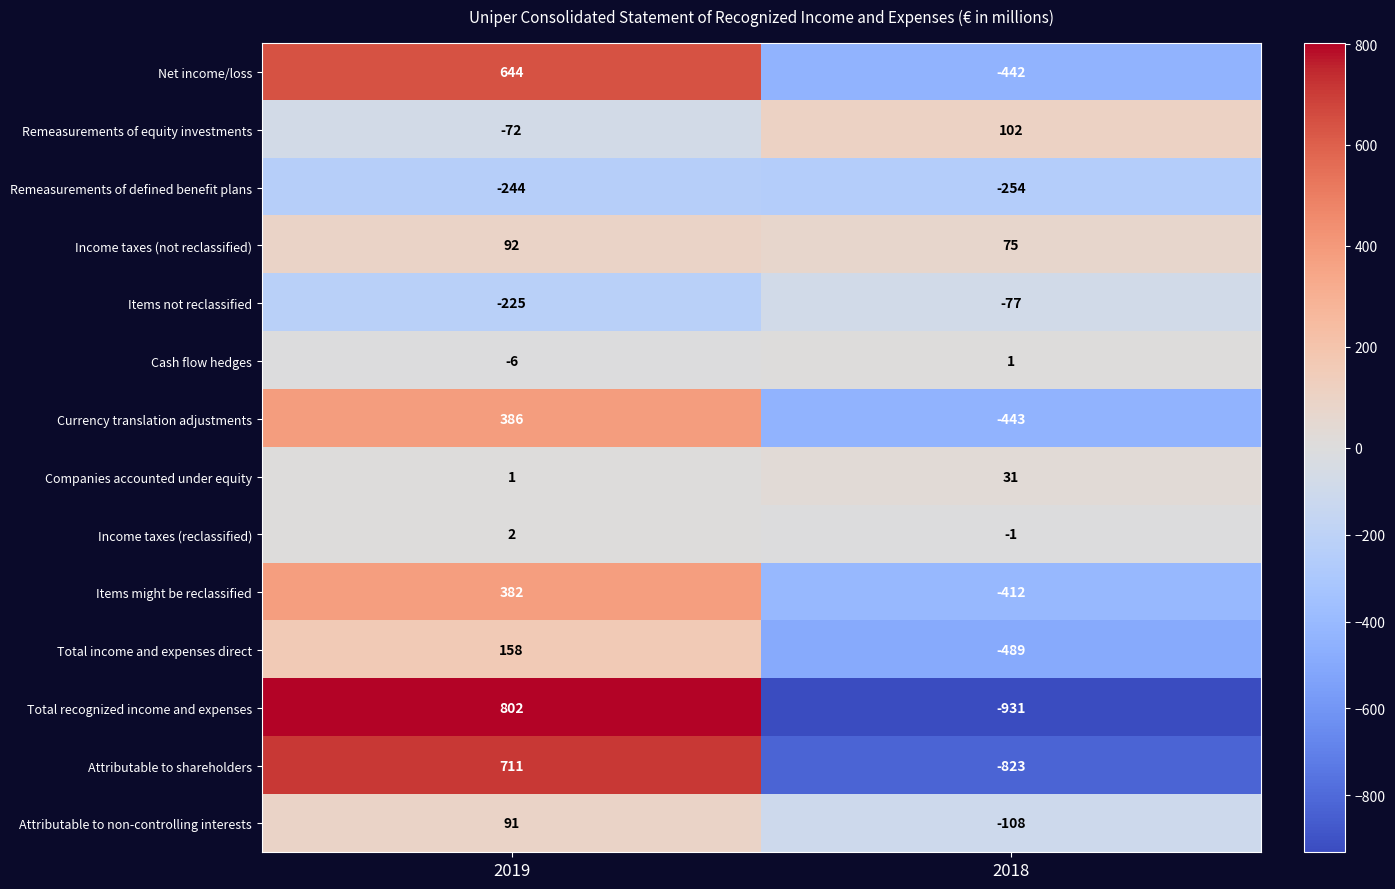

Which series has the widest spread of values?

Total recognized income and expenses